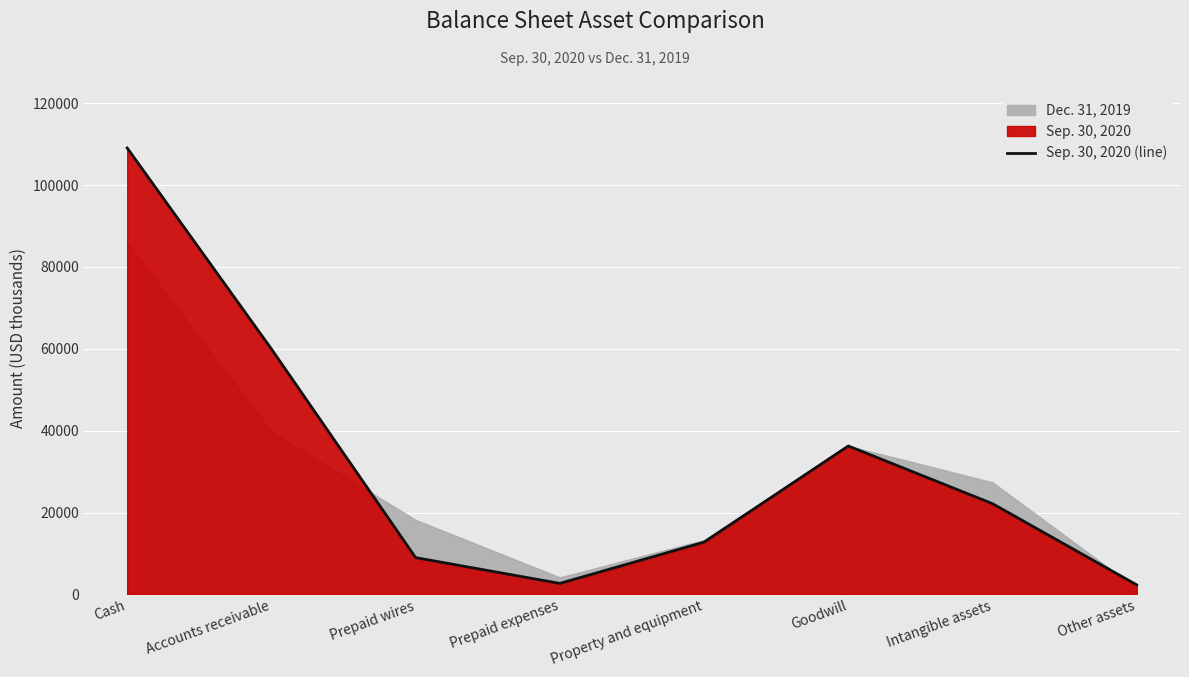

Where is the first local maximum?

Goodwill